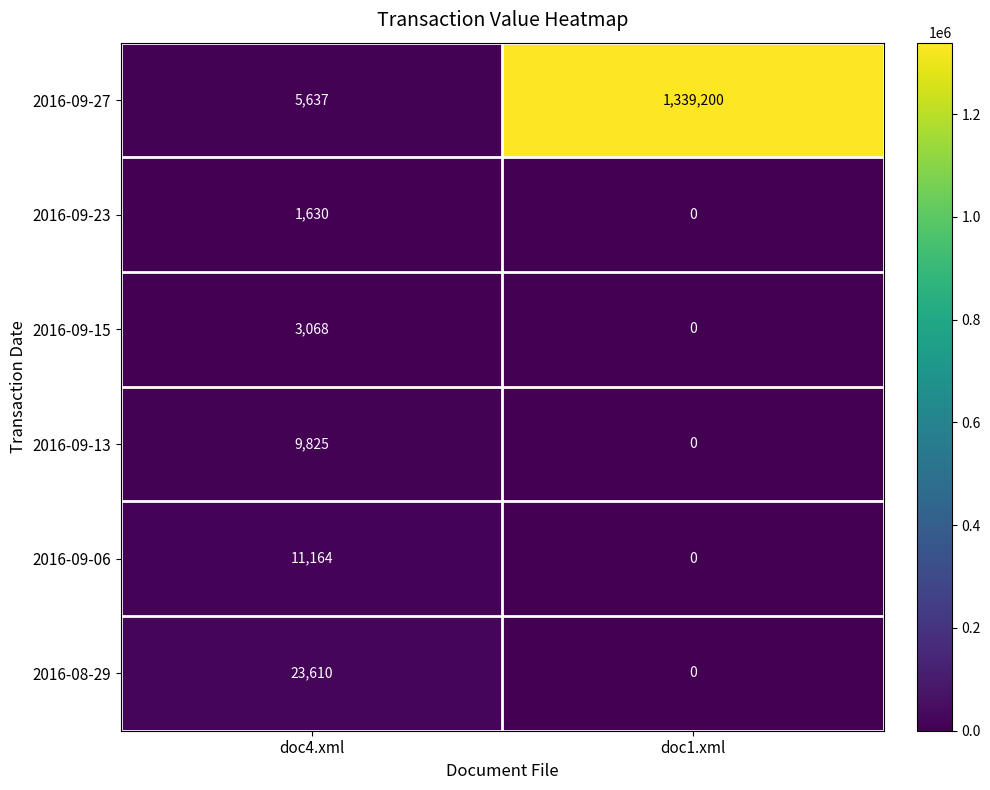

Where is 2016-09-13 nearest to the value 4912?

doc1.xml